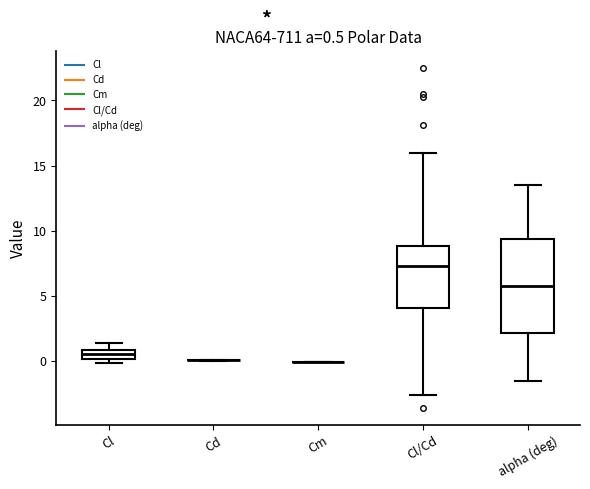

Comparing the boxes themselves (not the whiskers), which one is the tallest?

alpha (deg)